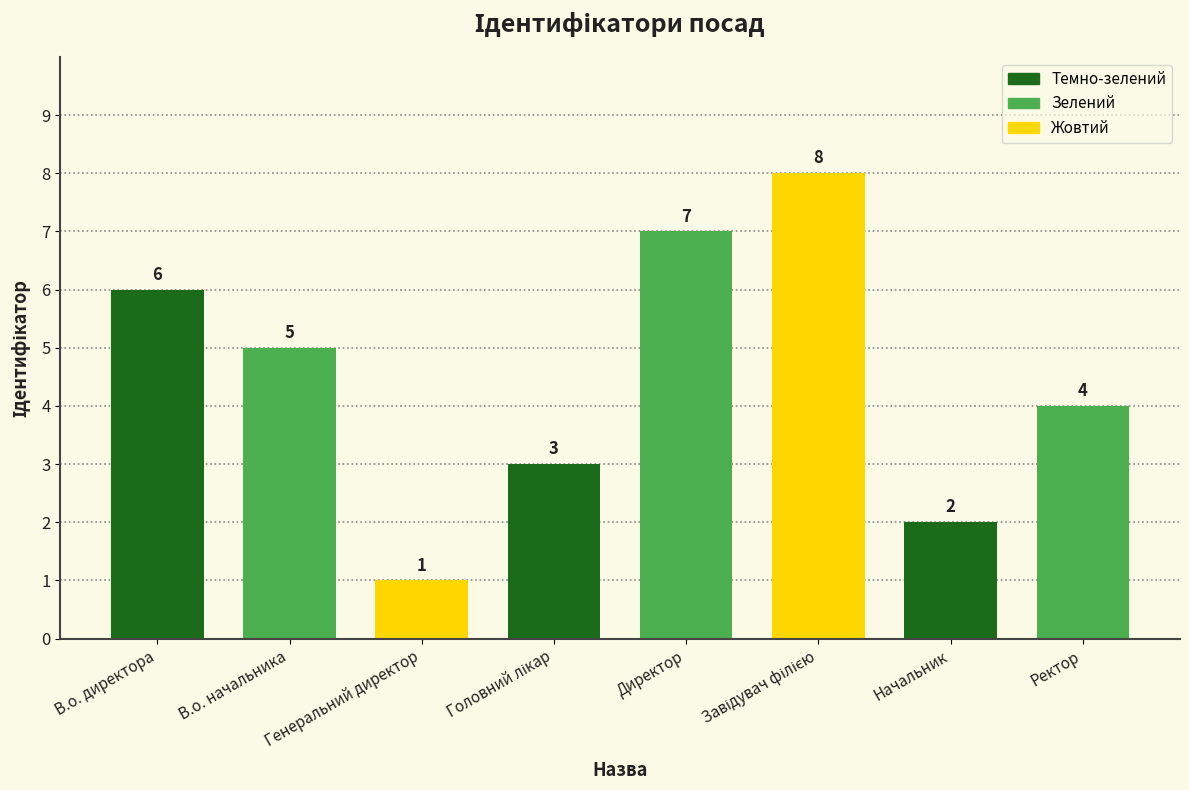

The chart shows a value of 2 at Генеральний директор. True or false?

False